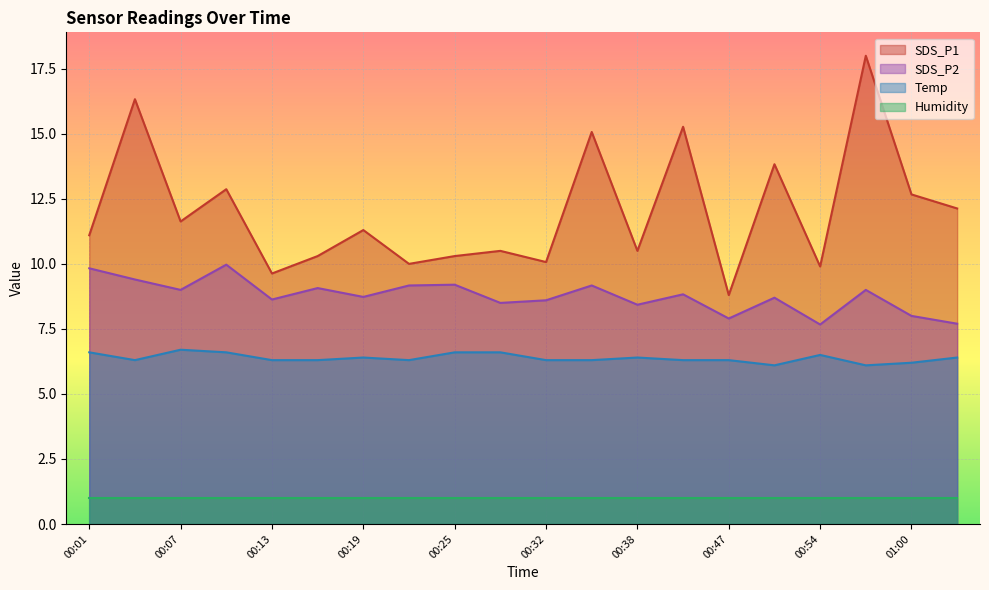

What is the difference between the highest and lowest values at 00:32?

9.1